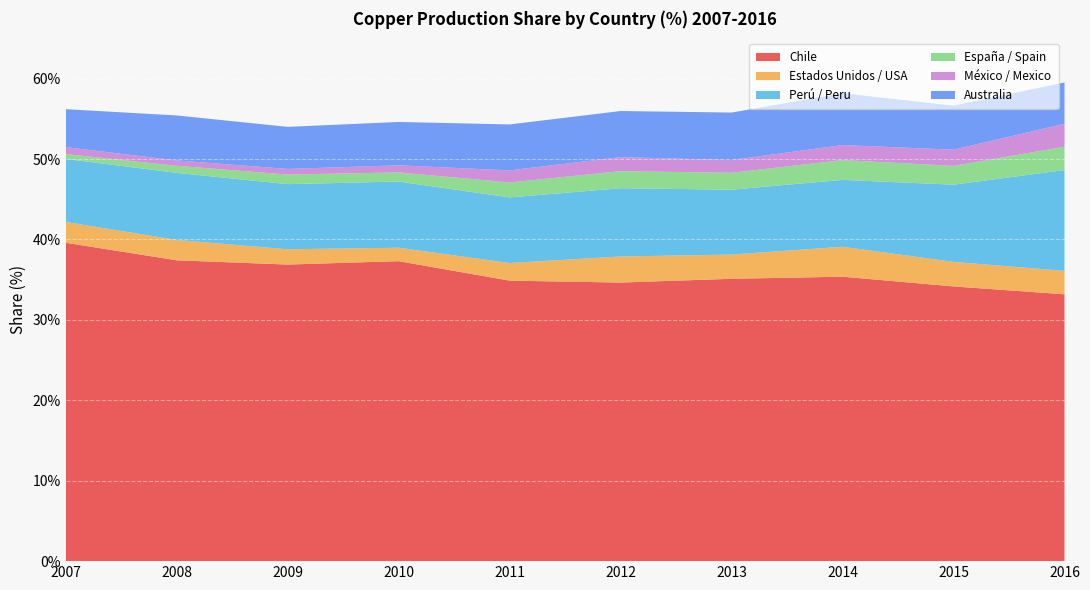

Reading left to right, what are all the values shown in this chart?

Chile: 2007=39.6	2008=37.4	2009=36.9	2010=37.3	2011=34.9	2012=34.6	2013=35.1	2014=35.4	2015=34.2	2016=33.2
Estados Unidos / USA: 2007=2.6	2008=2.5	2009=1.9	2010=1.7	2011=2.2	2012=3.2	2013=3.0	2014=3.7	2015=3.0	2016=2.9
Perú / Peru: 2007=7.8	2008=8.3	2009=8.1	2010=8.2	2011=8.2	2012=8.5	2013=8.1	2014=8.3	2015=9.6	2016=12.5
España / Spain: 2007=0.6	2008=0.9	2009=1.2	2010=1.1	2011=1.9	2012=2.1	2013=2.1	2014=2.5	2015=2.3	2016=2.9
México / Mexico: 2007=0.9	2008=0.7	2009=0.7	2010=0.9	2011=1.5	2012=1.8	2013=1.6	2014=1.9	2015=2.0	2016=2.9
Australia: 2007=4.7	2008=5.6	2009=5.2	2010=5.4	2011=5.7	2012=5.7	2013=5.9	2014=6.4	2015=5.5	2016=5.1